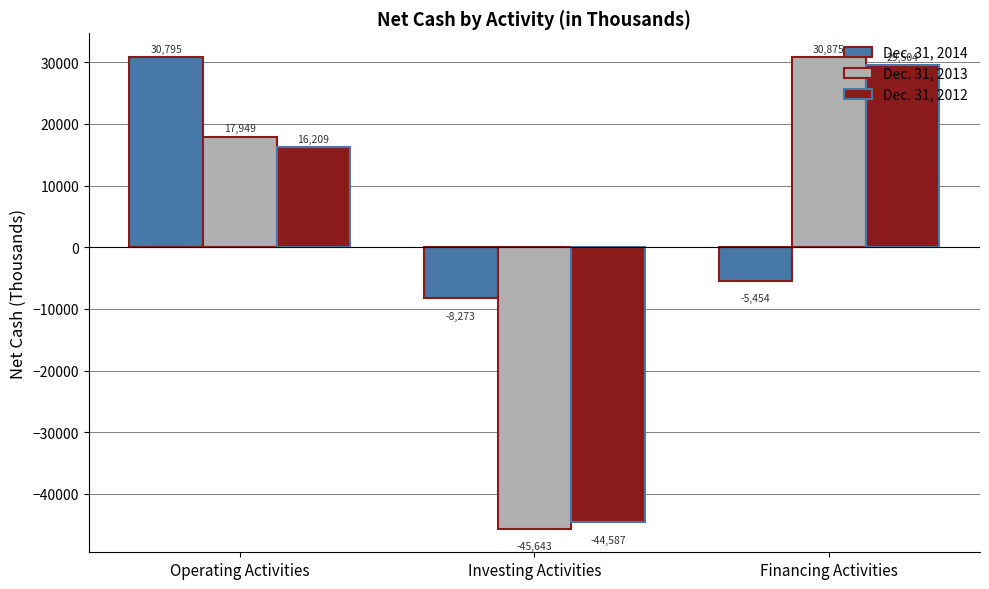

How many bars are there in total?

9